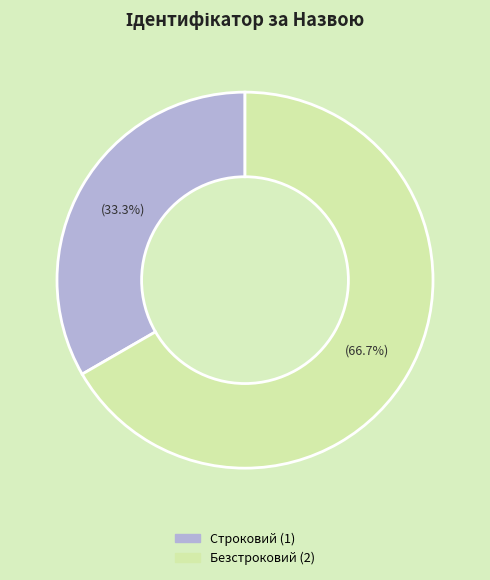

What is the smallest slice in the pie chart?

Строковий